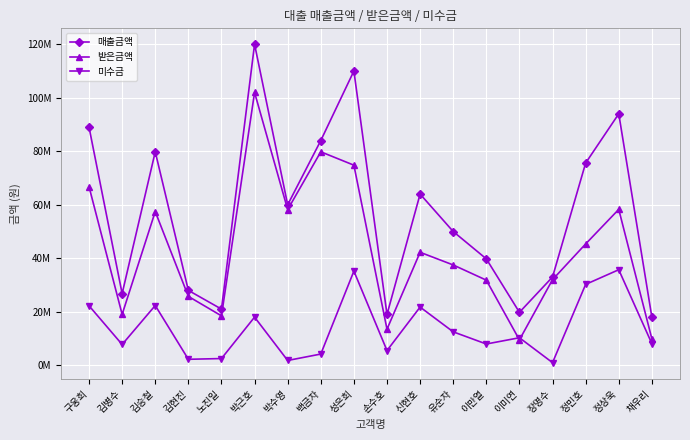

At which category does 받은금액 reach its first local peak?

김승철